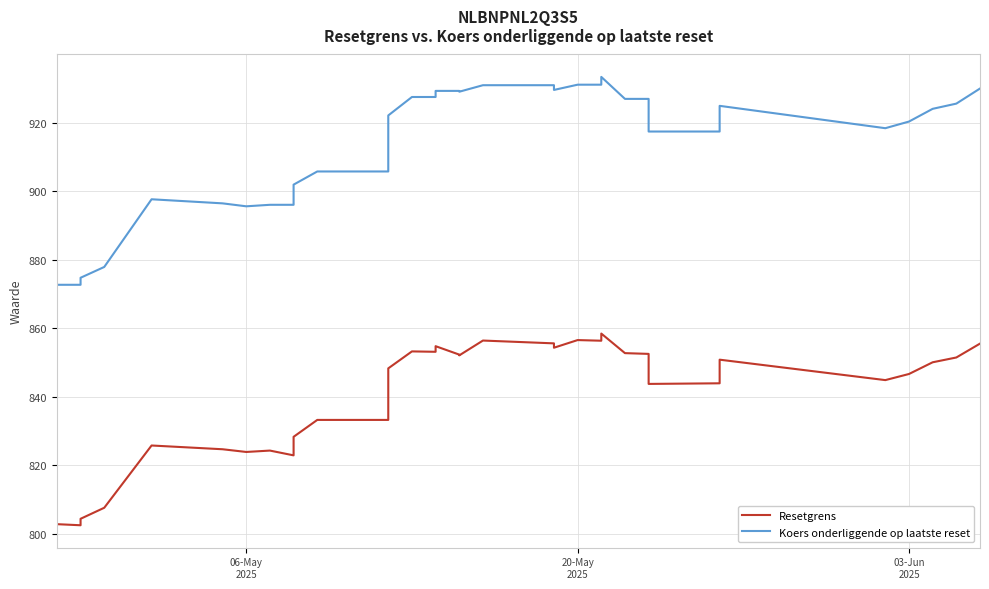

List the series in order of their overall mean, lowest first.

Resetgrens, Koers onderliggende op laatste reset